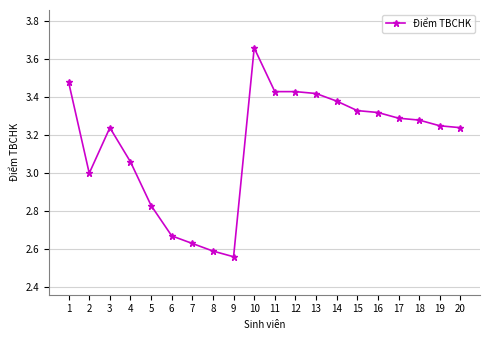

How many categories are shown in the chart?

20